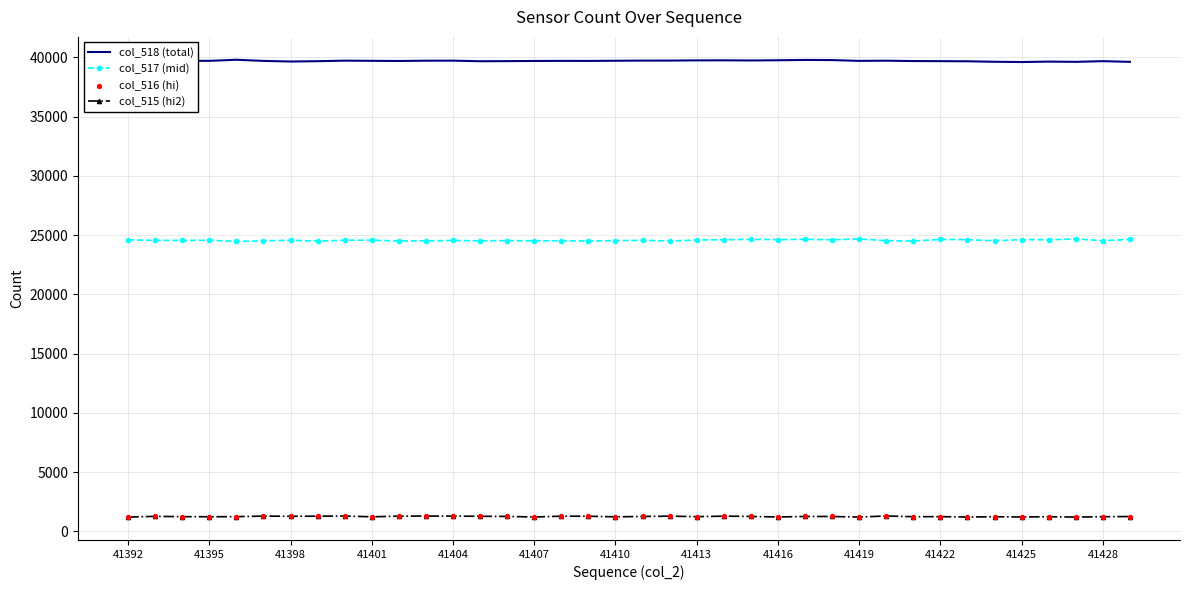

Which series contains the lowest Y value?

col_515 (hi2)